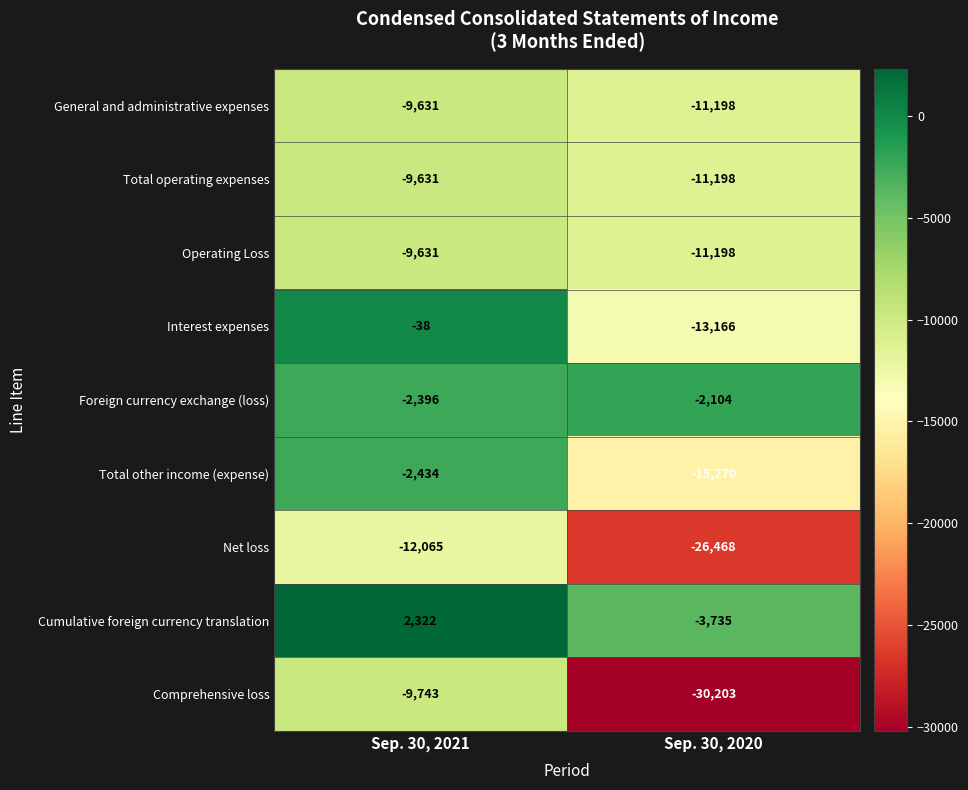

What is the average value of the Cumulative foreign currency translation series?

-706